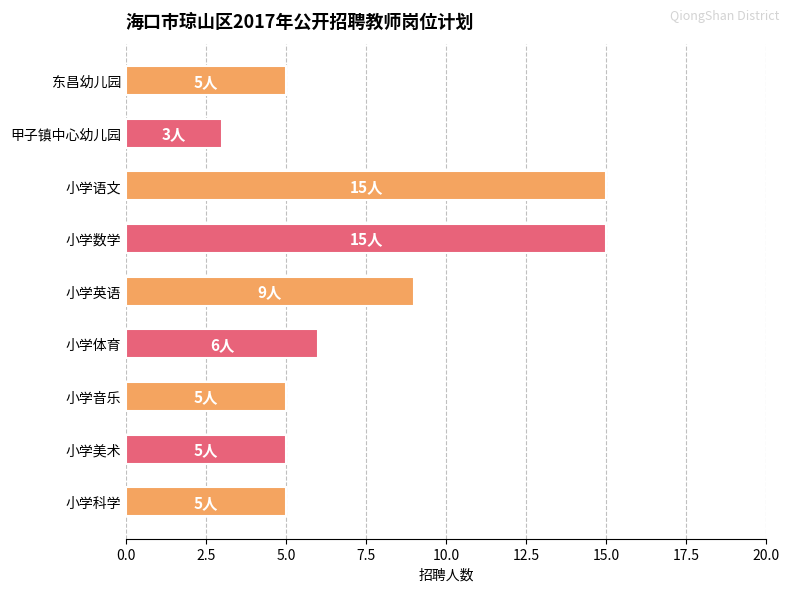

What is the label of the 6th bar from the bottom?

小学数学